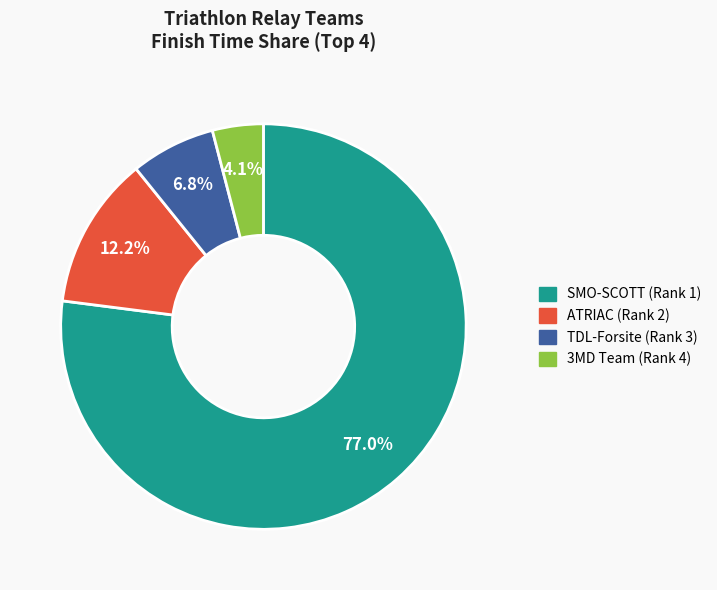

How much of the chart is everything except 3MD Team (Rank 4)?

95.9%